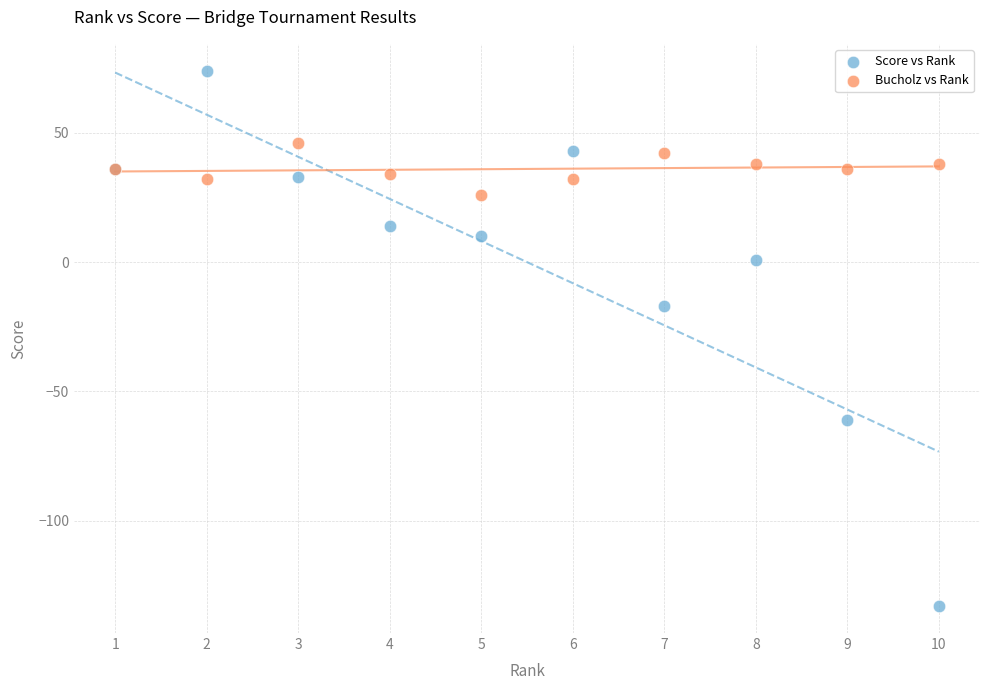

Which series contains the lowest Y value?

Score vs Rank